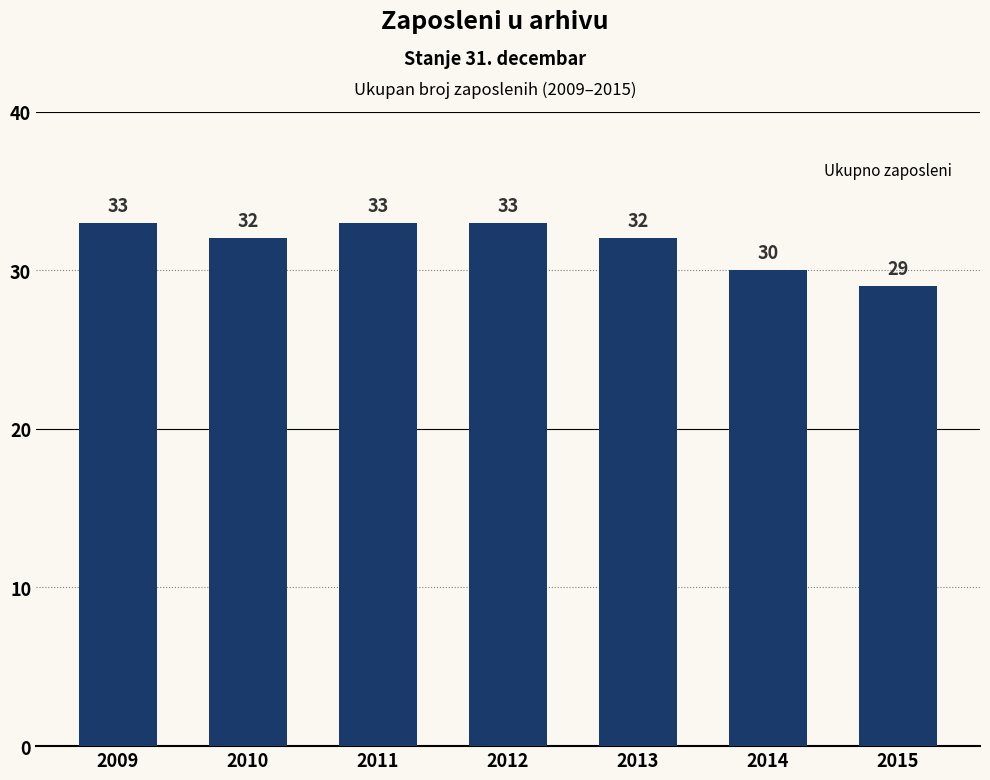

What is the minimum value shown in the chart?

29